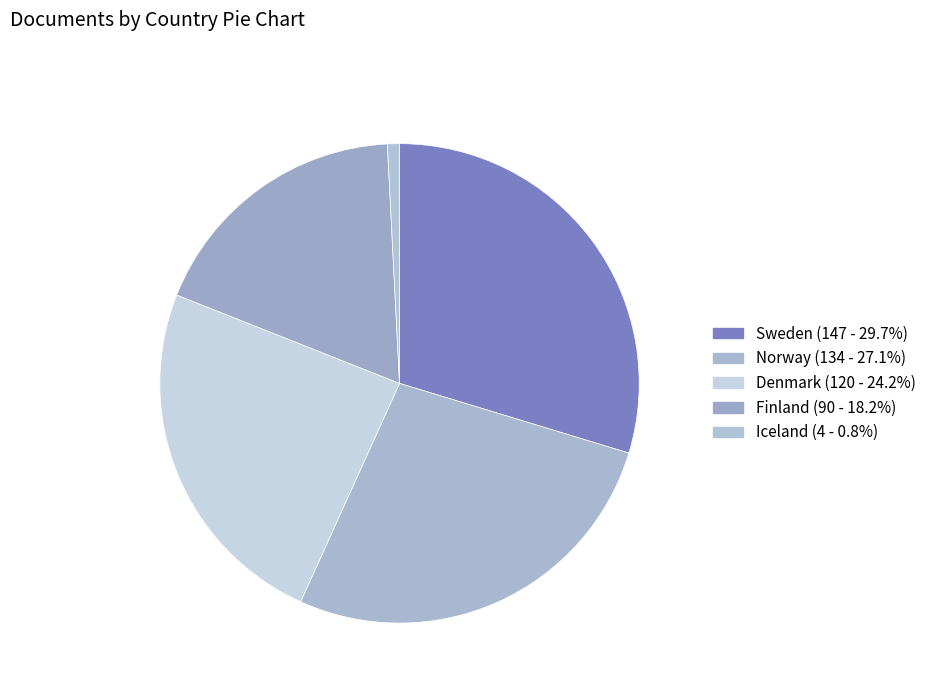

What is the largest slice in the pie chart?

Sweden